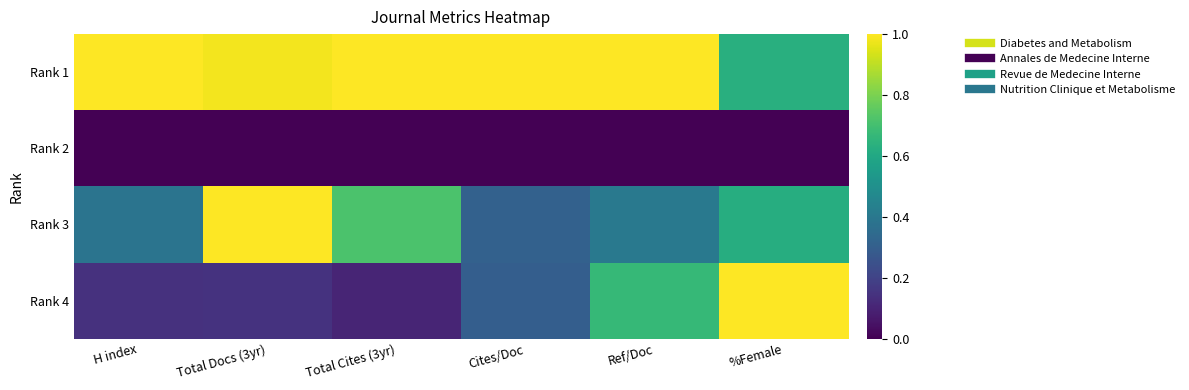

Which series changed the most between H index and Cites/Doc?

Rank 4